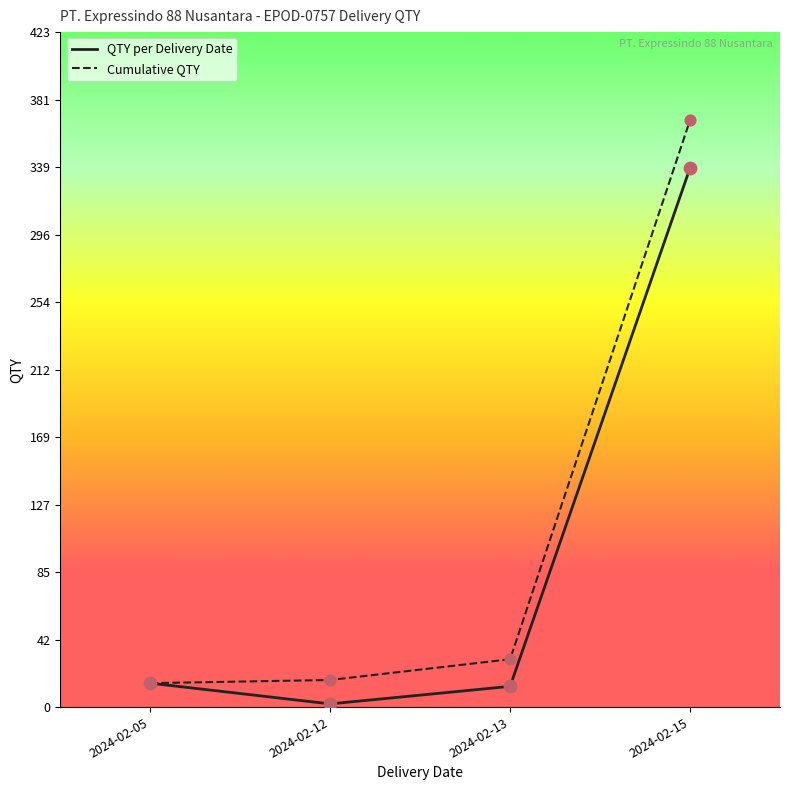

Which series has the largest total across all categories?

Cumulative QTY